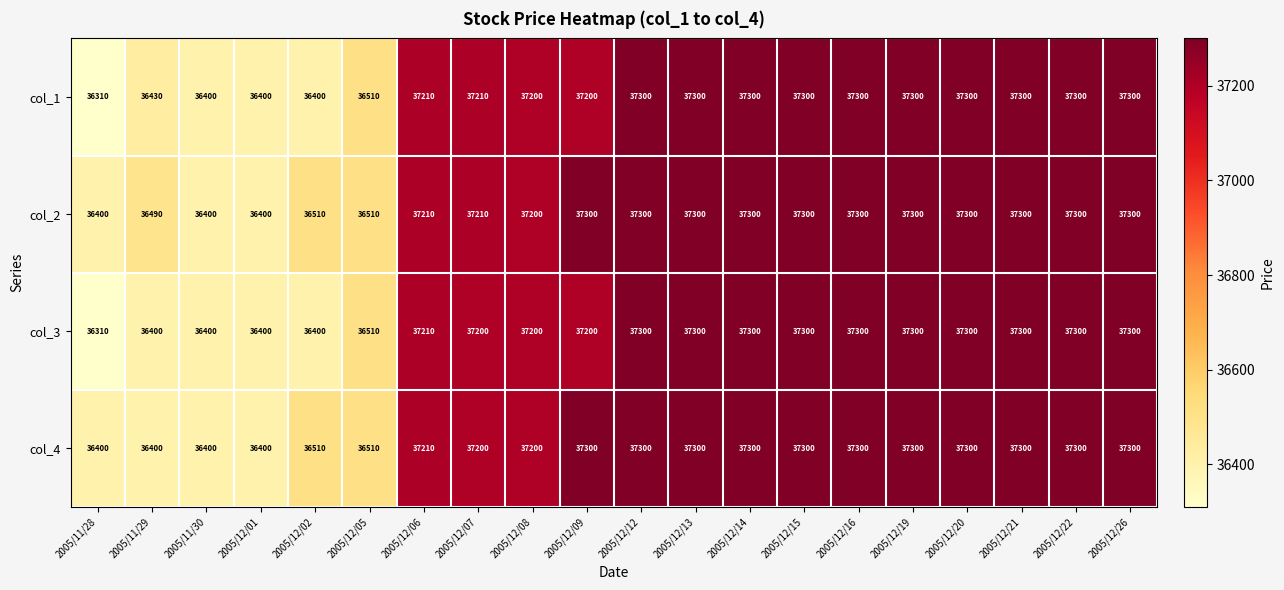

What is the sum of the col_2 values at 2005/12/21 and 2005/12/06?

74510